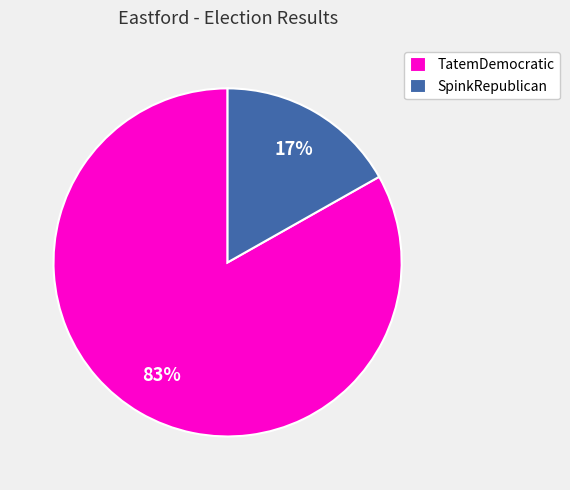

True or false: SpinkRepublican accounts for 8% of the total.

False